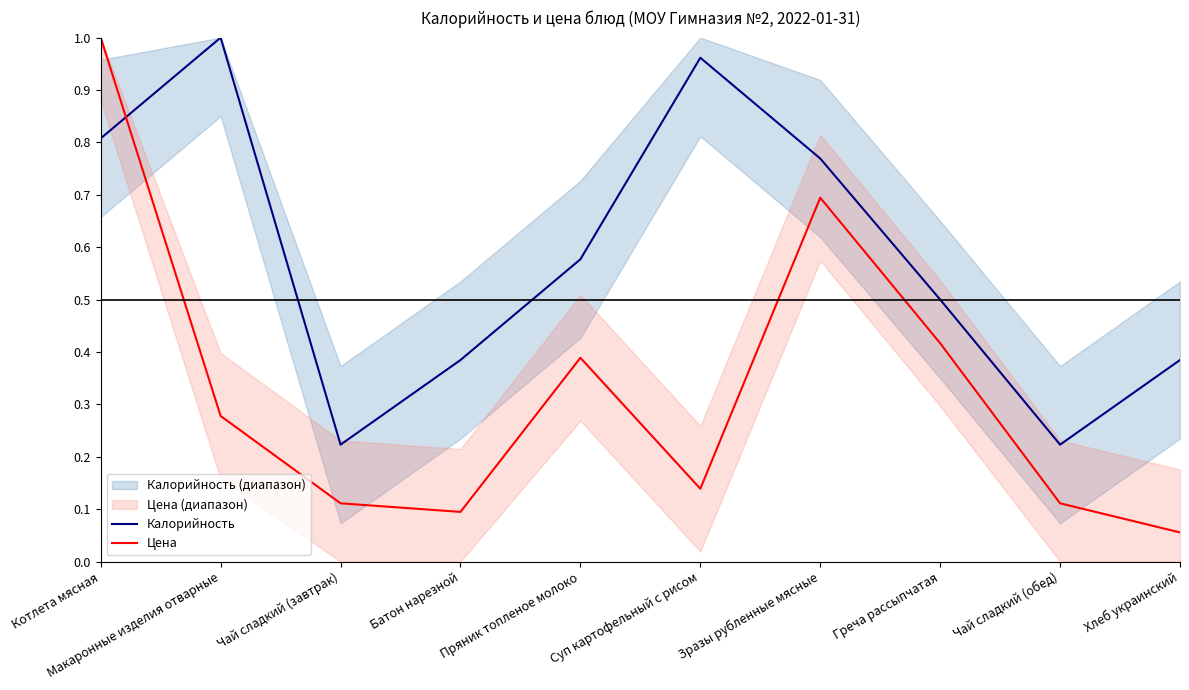

How many series are shown in this chart?

2